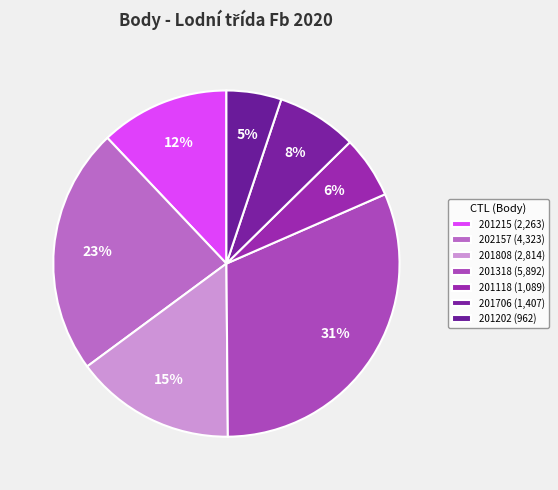

What percentage is NOT represented by 201706?

92.5%